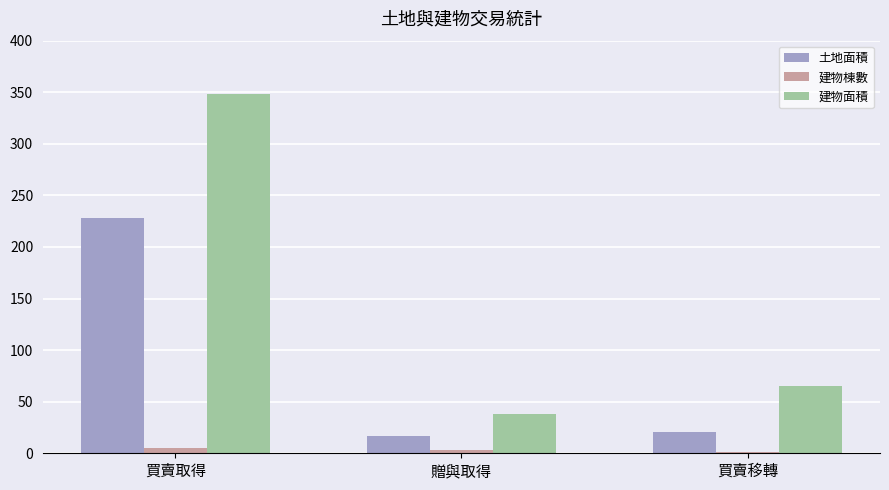

What is the maximum value for 建物棟數?

5.0